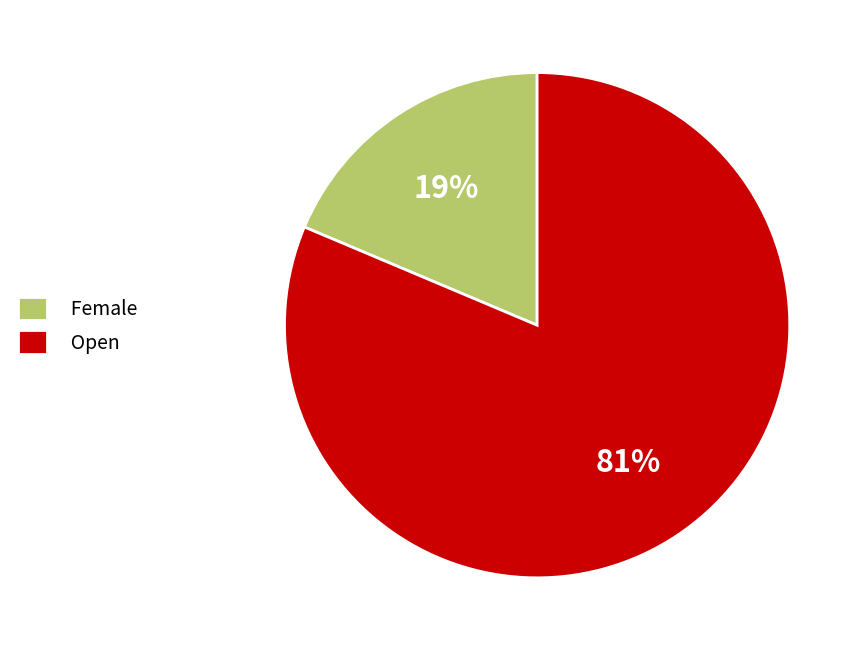

Count the number of slices in the pie.

2